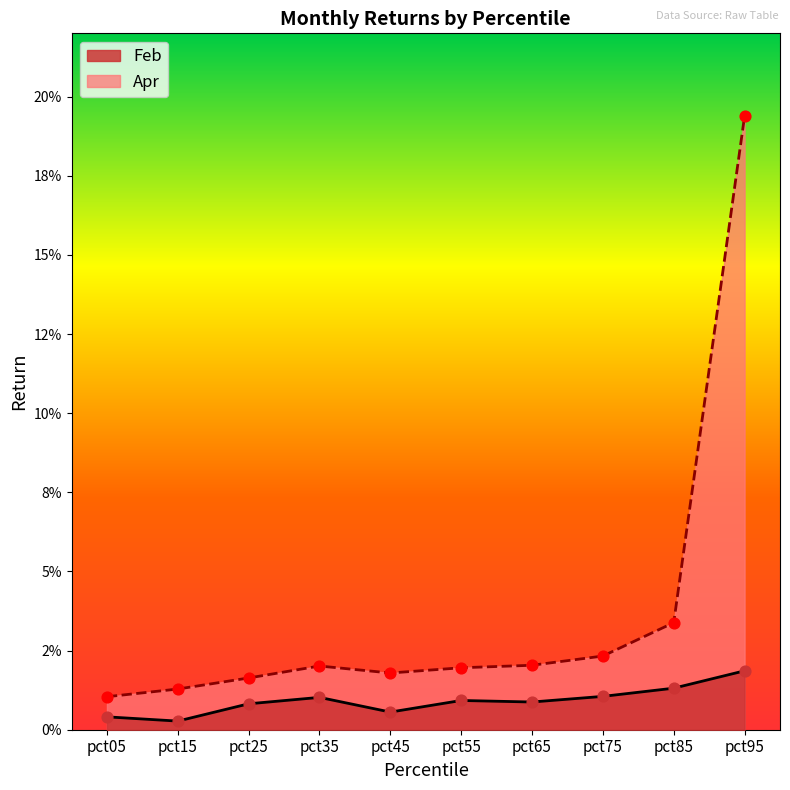

Which series reaches the minimum Y coordinate?

Feb